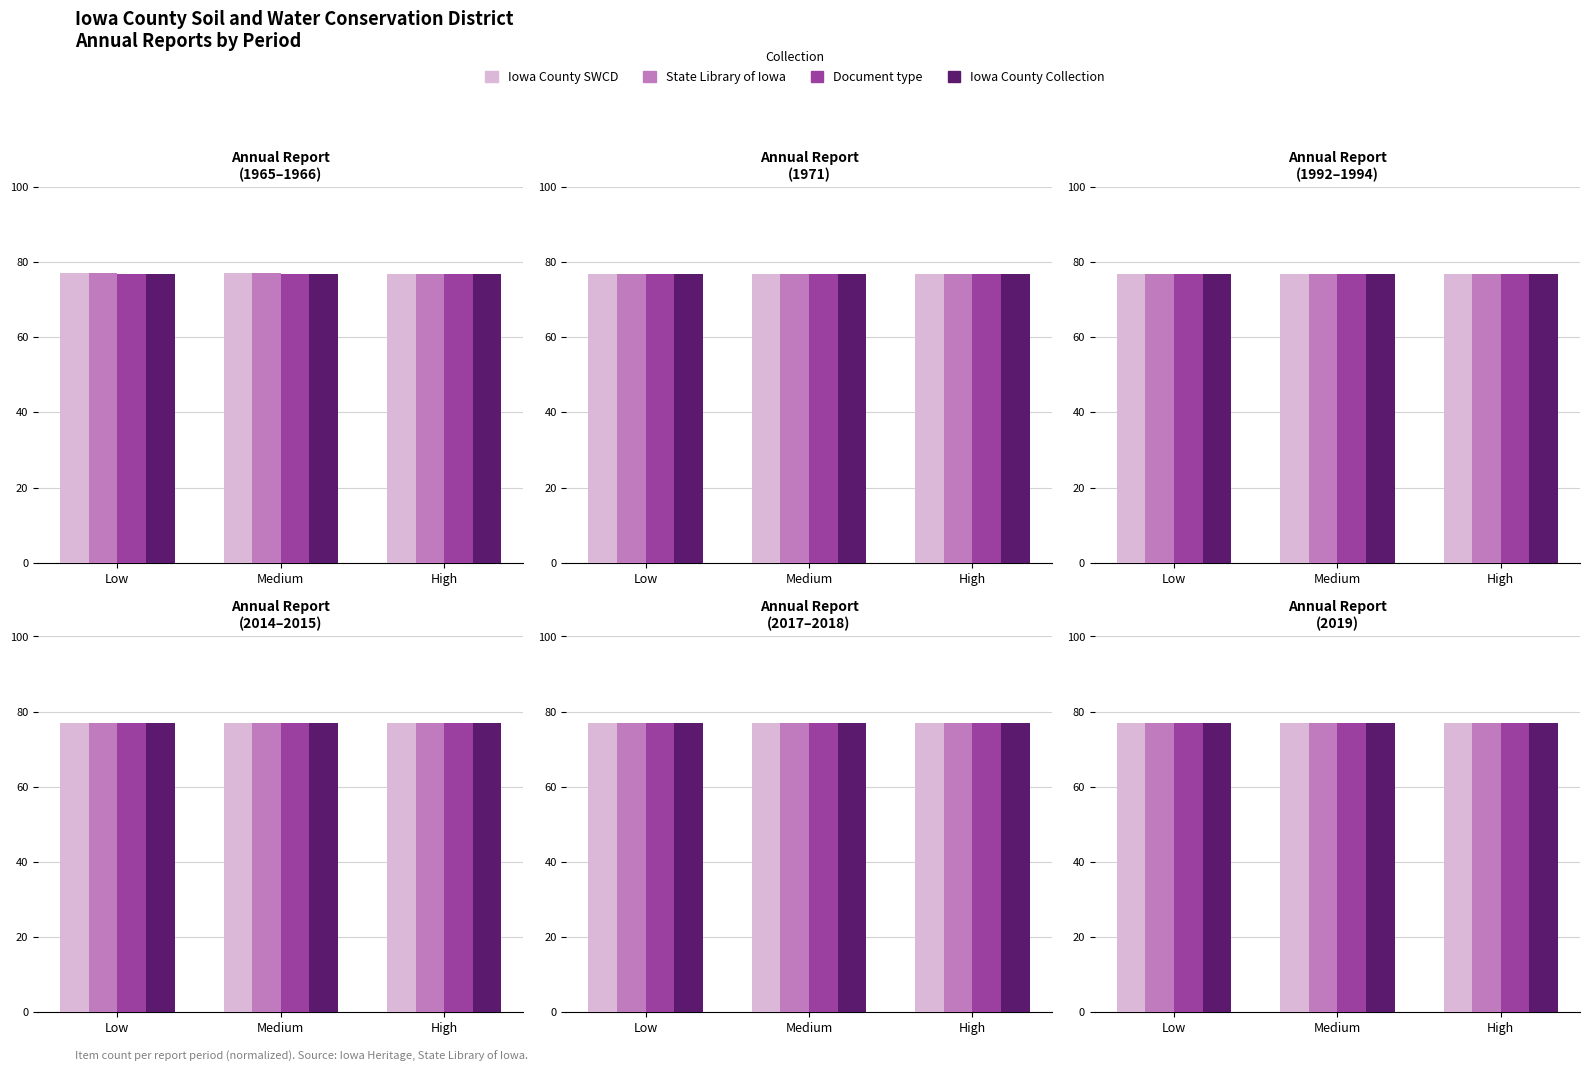

How many distinct data groups are displayed?

4